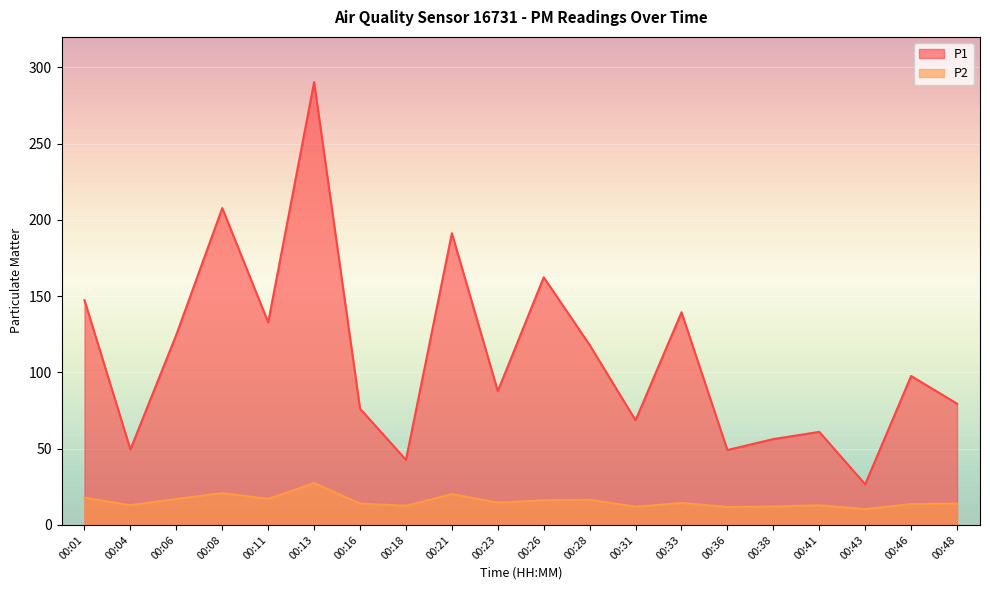

Which has a higher value, 00:36 or 00:28?

00:28